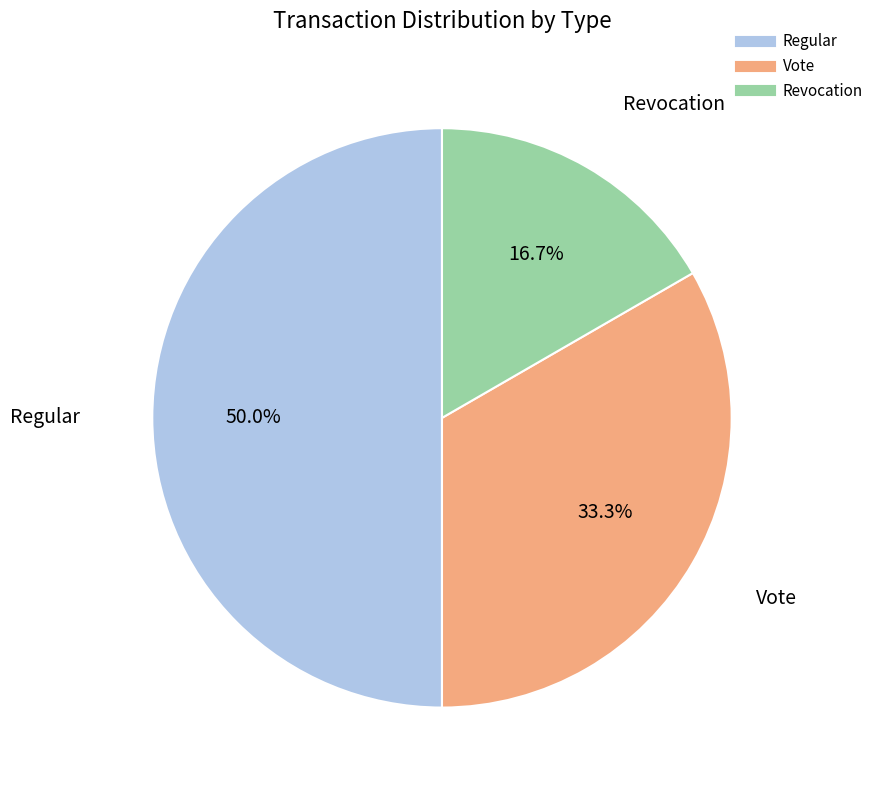

How many slices are in this pie chart?

3